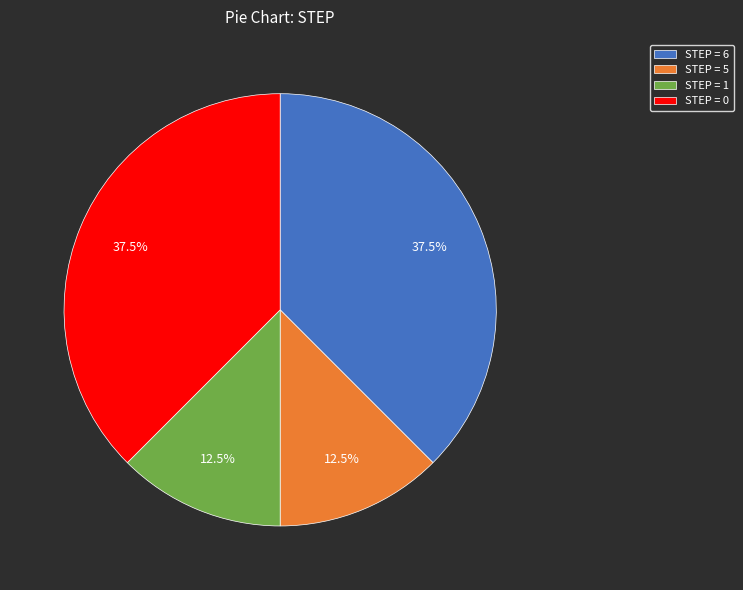

What is the ratio of the value at STEP = 6 to the value at STEP = 5?

3.0